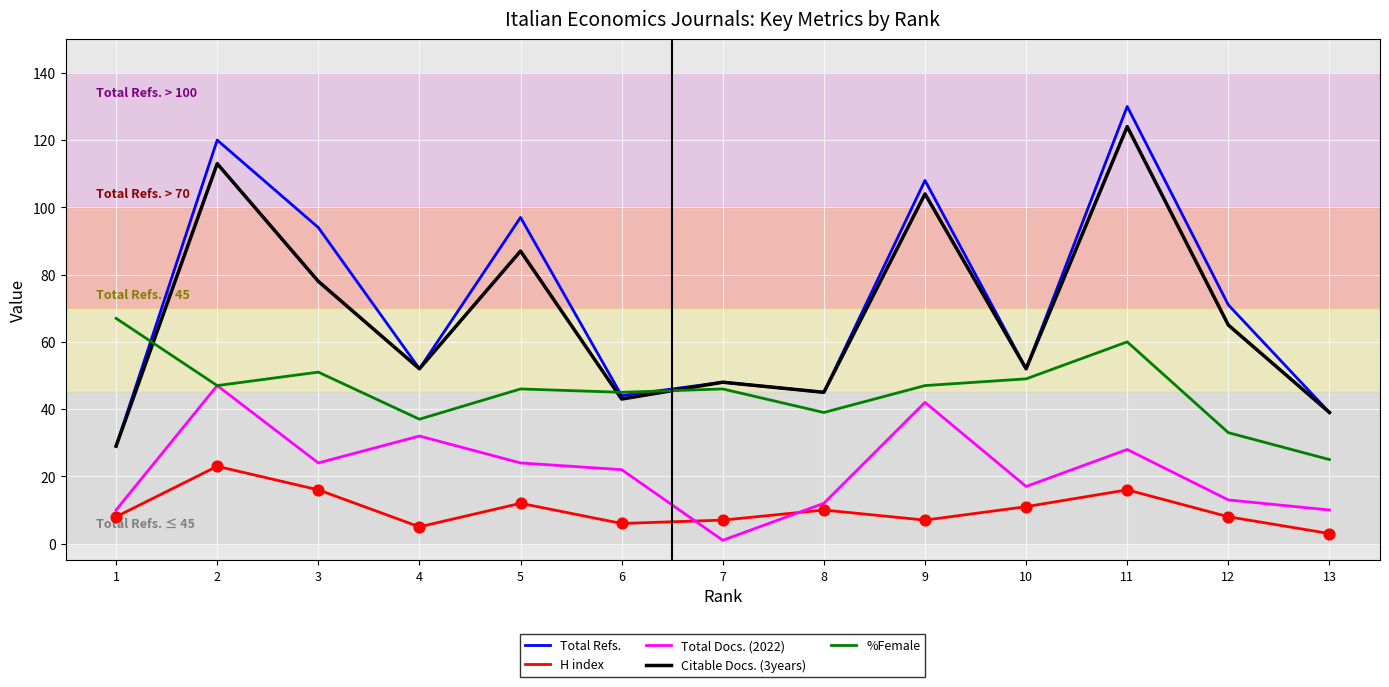

Is the value of %Female at 6 greater than the value of H index at 13?

Yes